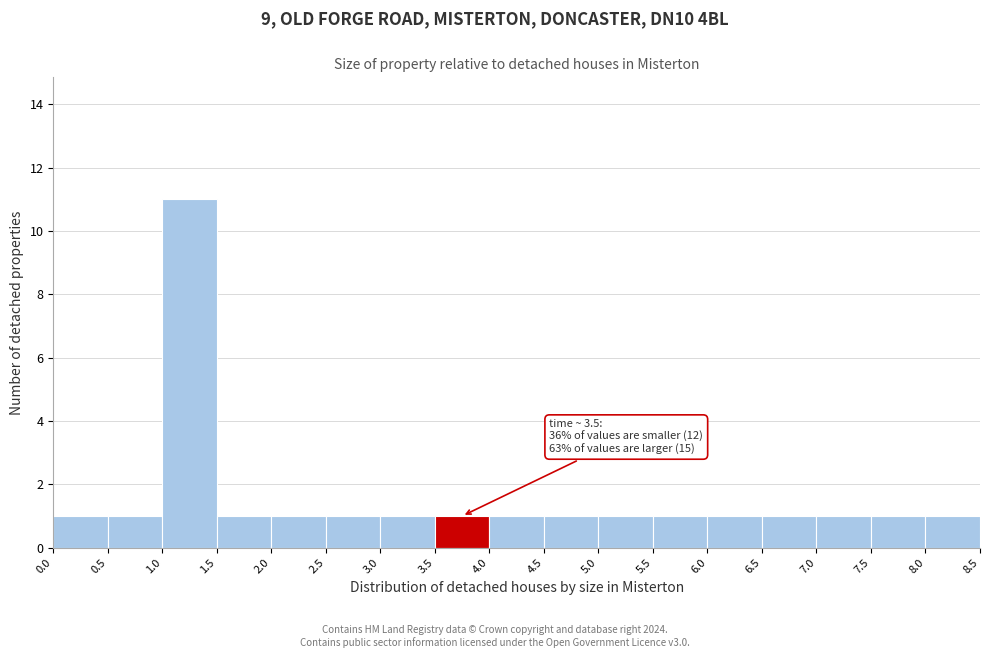

Which range on the x-axis has the tallest bar?

1.0 to 1.5